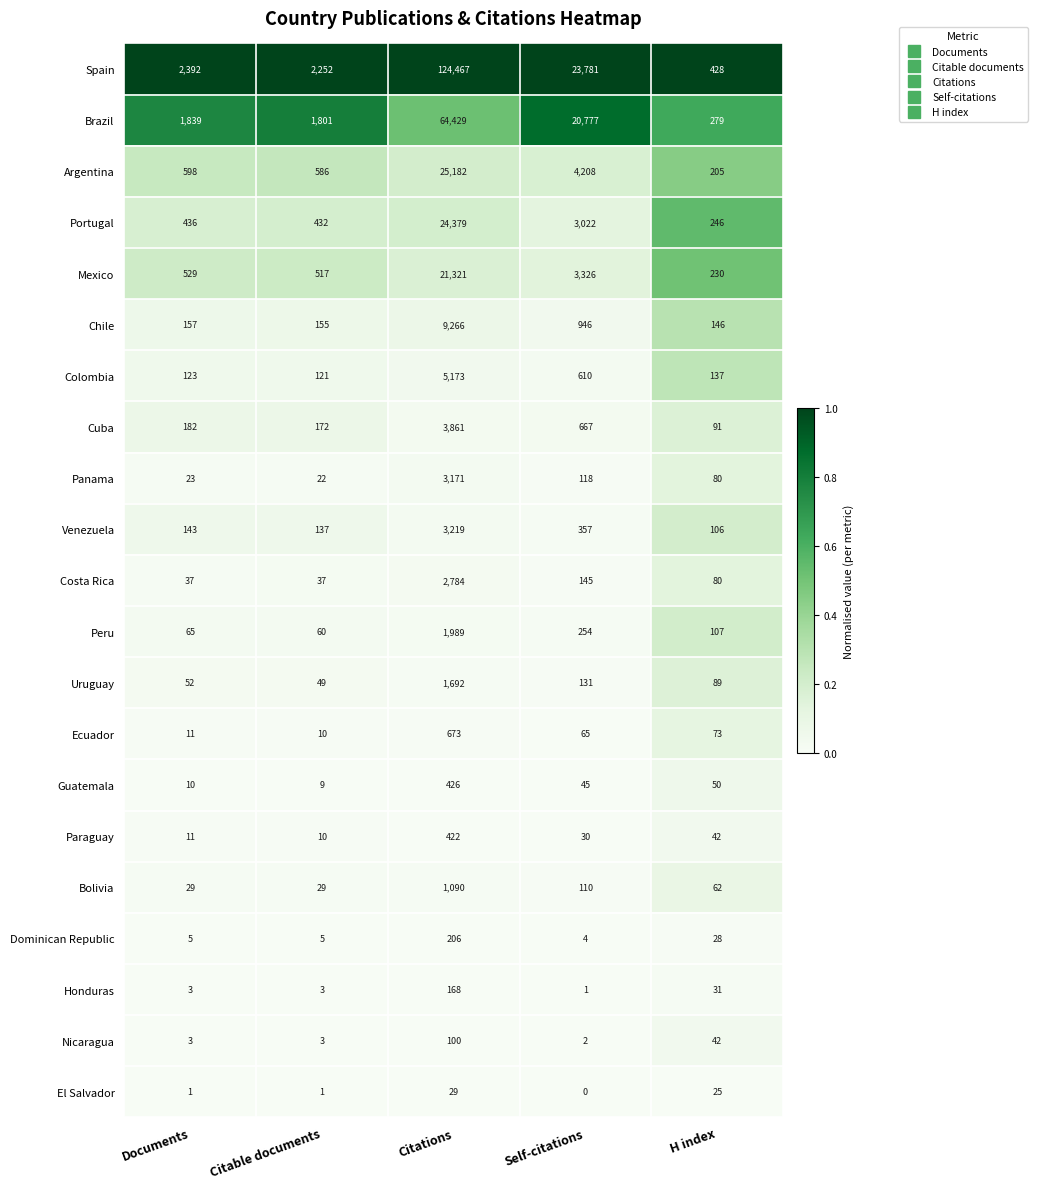

List the labels in order of Brazil value, smallest first.

H index, Citable documents, Documents, Self-citations, Citations